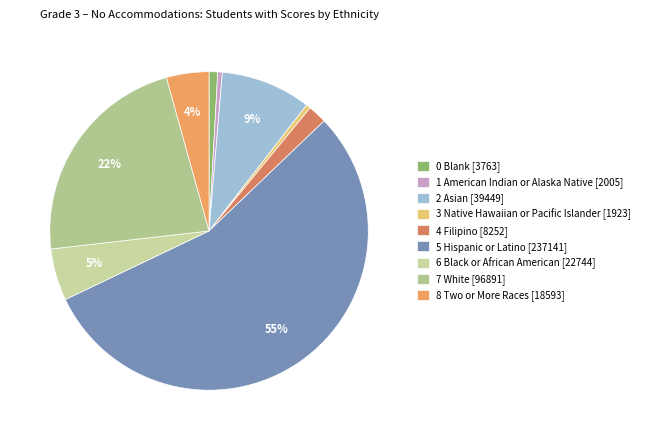

To the nearest percent, what percentage of the pie is 8 Two or More Races?

4%